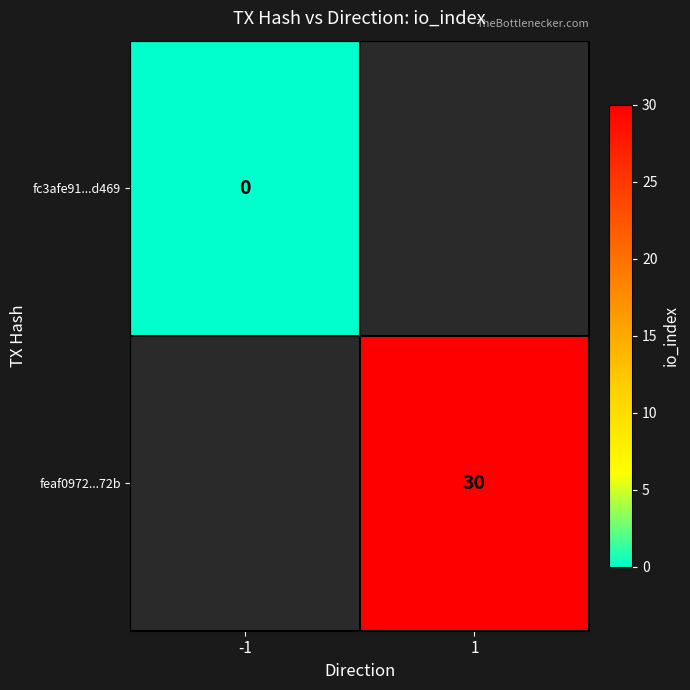

List the series in order of their overall mean, lowest first.

fc3afe91...d469, feaf0972...72b